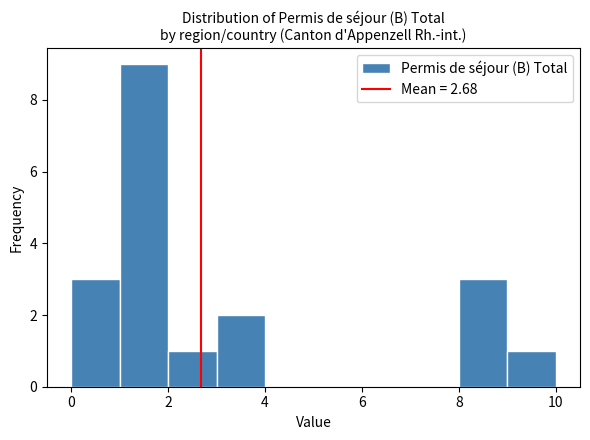

Reading left to right, transcribe this chart: for each bar, give the range it covers on the x-axis and its height. The values are not printed on the chart, so give them approximately, as read against the axis.

0 to 1: 3
1 to 2: 9
2 to 3: 1
3 to 4: 2
4 to 5: 0
5 to 6: 0
6 to 7: 0
7 to 8: 0
8 to 9: 3
9 to 10: 1